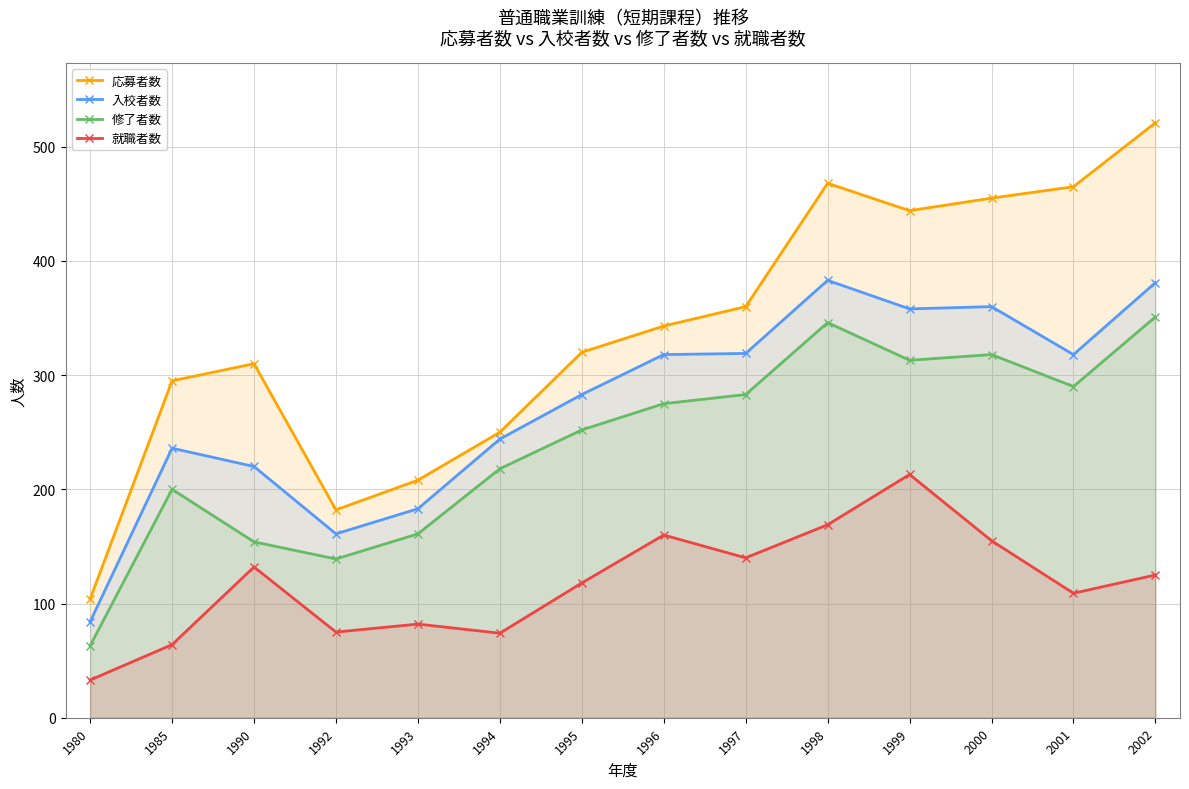

Is the value of 入校者数 at 1998 greater than the value of 修了者数 at 1993?

Yes